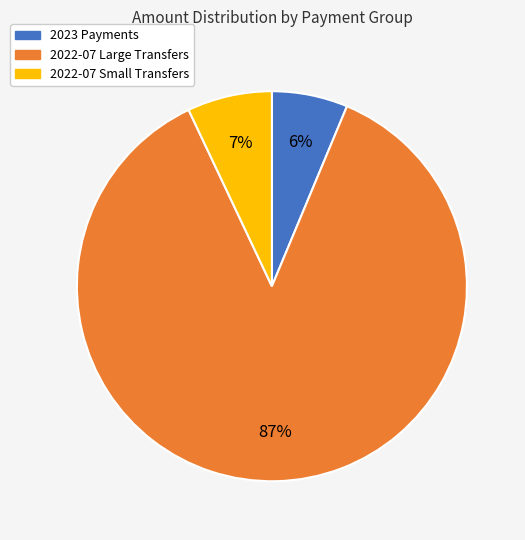

How many segments does this pie chart have?

3